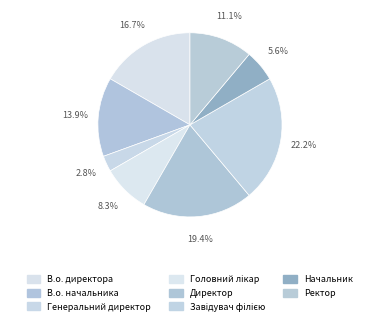

To the nearest percent, what is the difference between the largest and smallest slice percentages?

19%